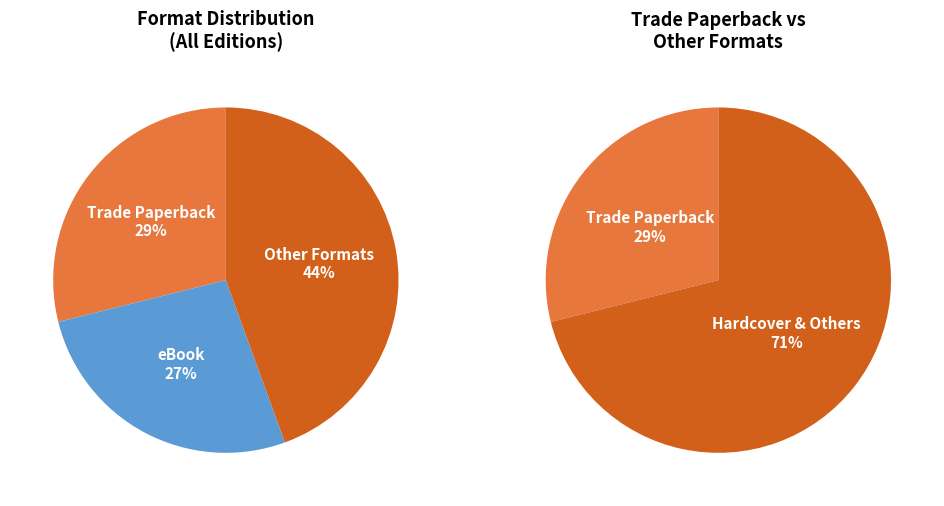

True or false: Compact Disk accounts for 1% of the total.

False